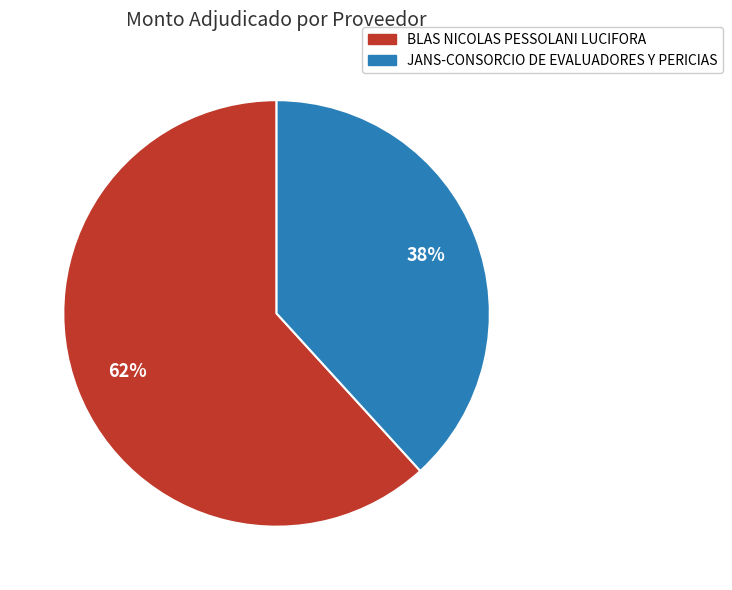

Approximately how many times larger is the value at JANS-CONSORCIO DE EVALUADORES Y PERICIAS compared to BLAS NICOLAS PESSOLANI LUCIFORA?

0.6